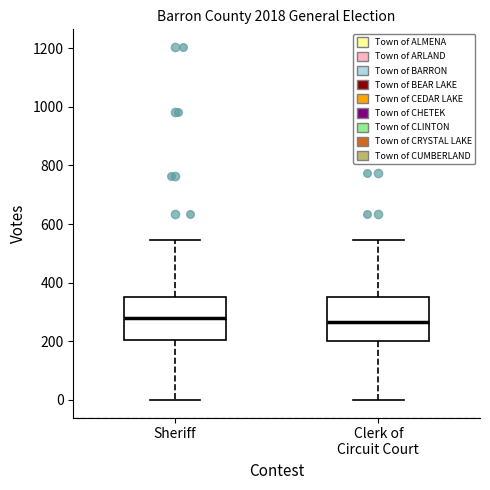

Where does the lower whisker of the box for Sheriff end on the y-axis? The values are not printed on the chart, so give them approximately, as read against the axis.

0